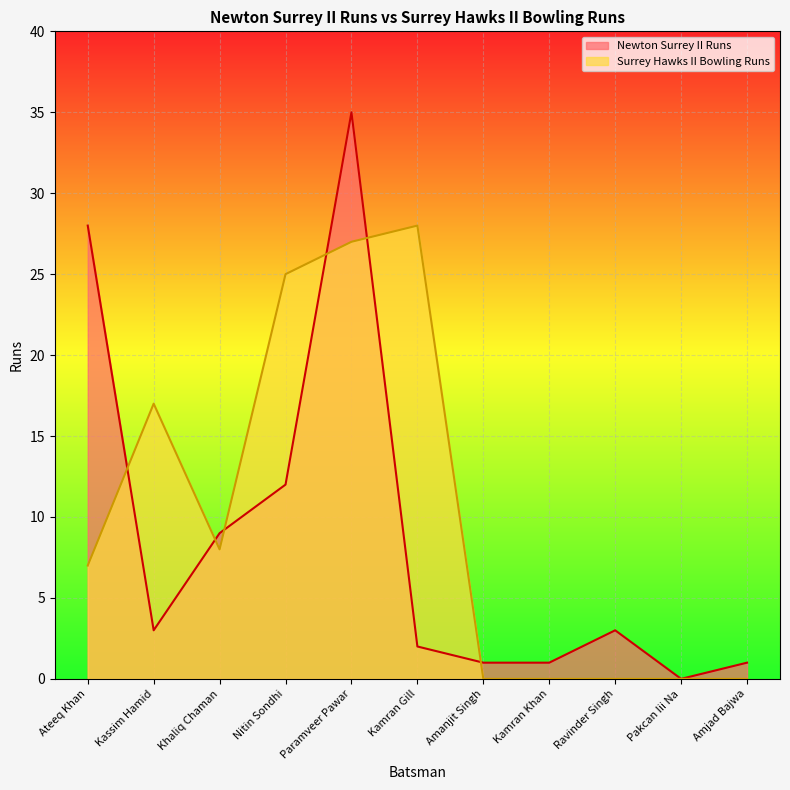

Where is Surrey Hawks II Bowling Runs nearest to the value 14?

Kassim Hamid